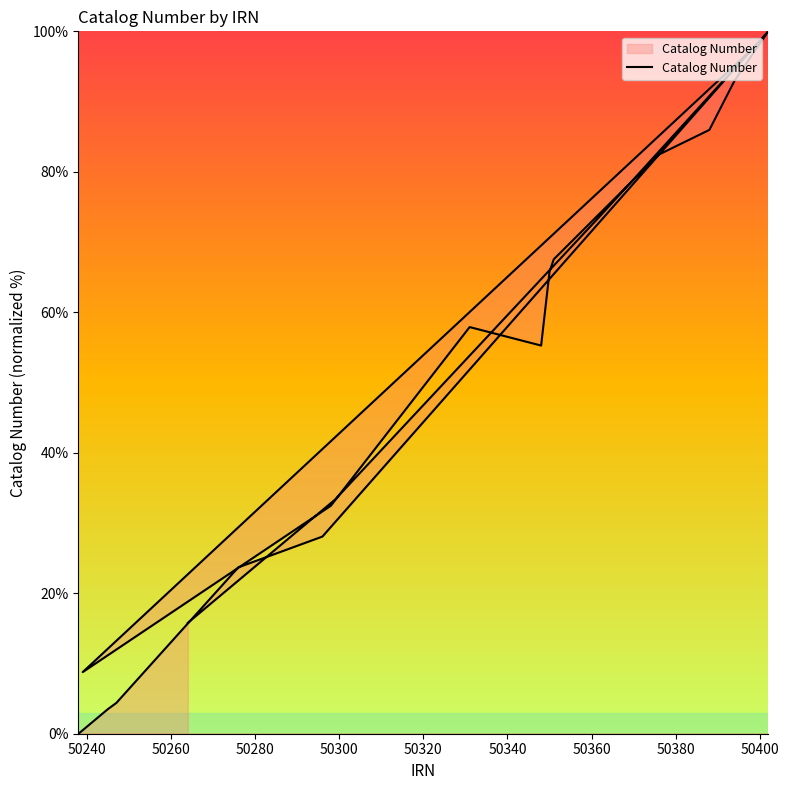

What is the difference between the maximum and minimum values?

100.0